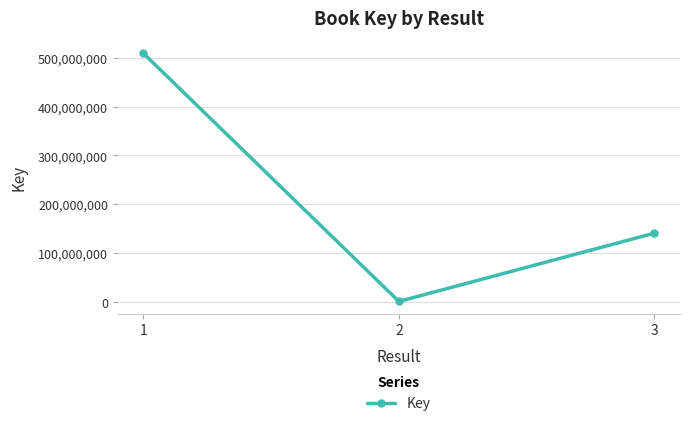

Rank the categories by value from highest to lowest.

1, 3, 2